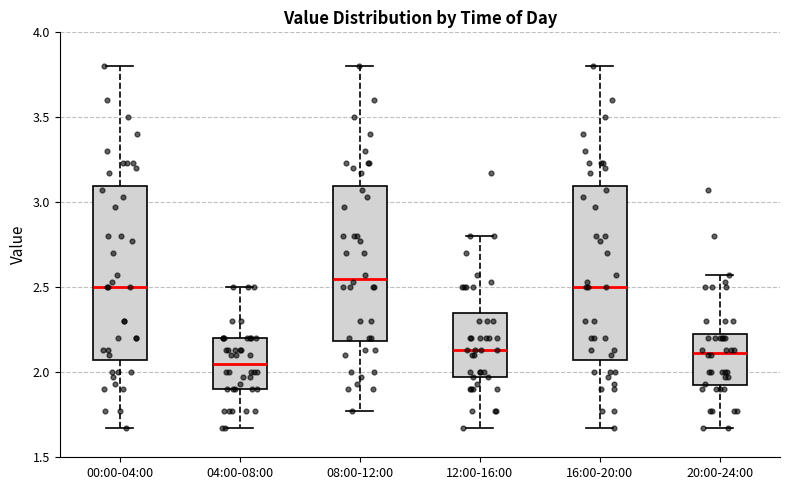

Reading left to right, read every box against the y-axis: the position of its median line, the range the box covers, and the ends of its whiskers. The values are not printed on the chart, so give them approximately, as read against the axis.

00:00-04:00: median 2.50, box 2.10 to 3.10, whiskers 1.65 to 3.80
04:00-08:00: median 2.05, box 1.90 to 2.20, whiskers 1.65 to 2.50
08:00-12:00: median 2.55, box 2.20 to 3.10, whiskers 1.75 to 3.80
12:00-16:00: median 2.15, box 1.95 to 2.35, whiskers 1.65 to 2.80
16:00-20:00: median 2.50, box 2.10 to 3.10, whiskers 1.65 to 3.80
20:00-24:00: median 2.10, box 1.90 to 2.25, whiskers 1.65 to 2.55